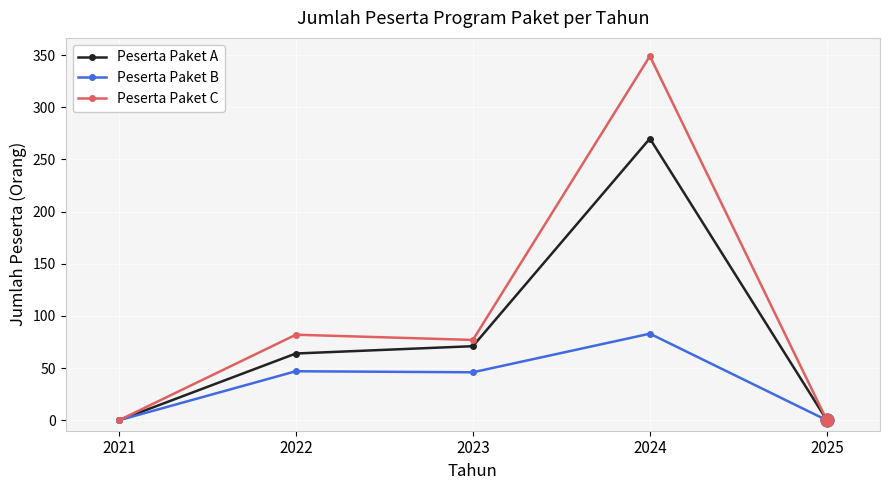

Which series has the widest spread of values?

Peserta Paket C